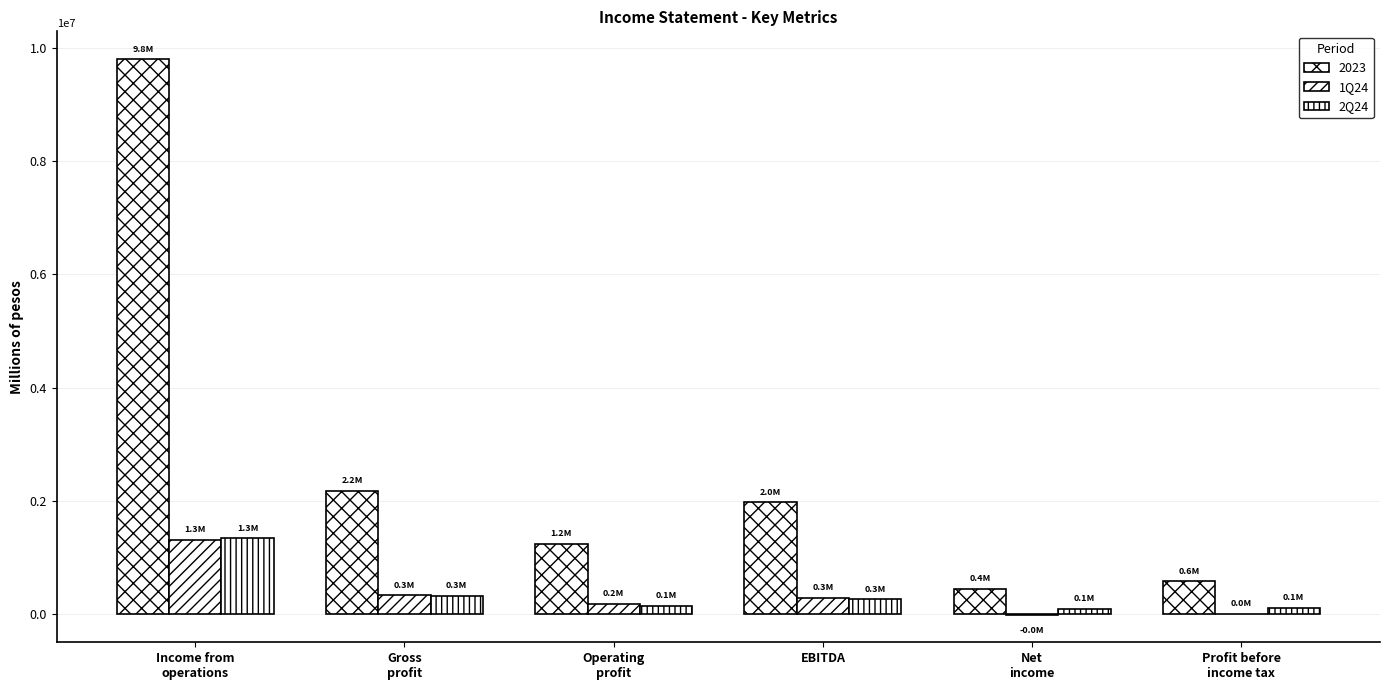

Are the bars horizontal?

No